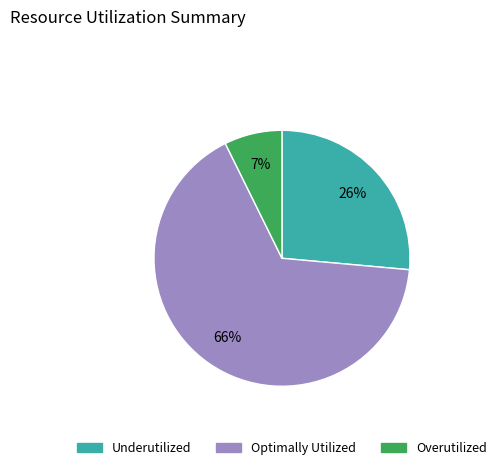

To the nearest percent, what is the average slice percentage?

33%